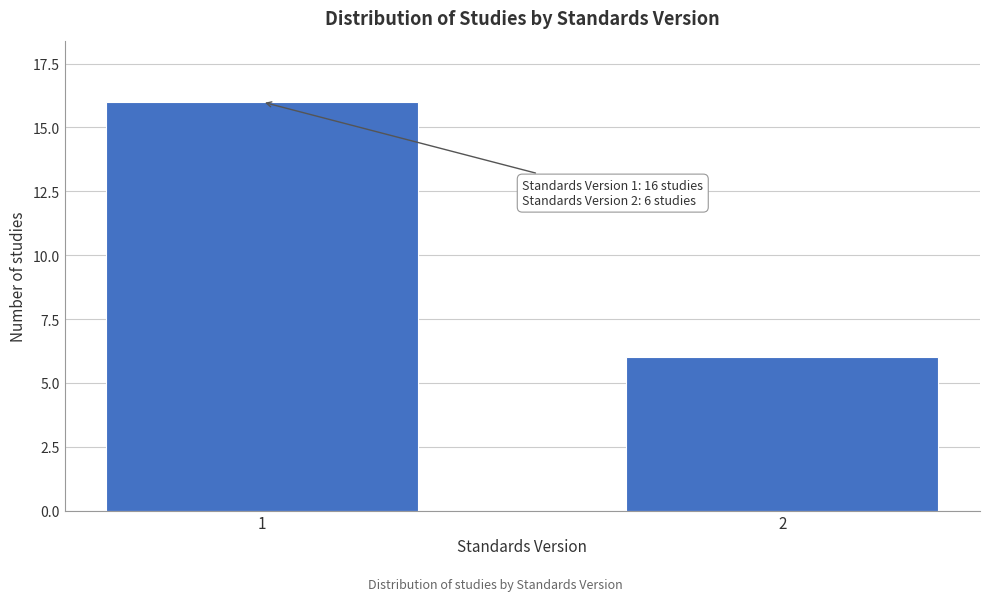

Reading left to right, transcribe all the data shown in this chart.

16	6